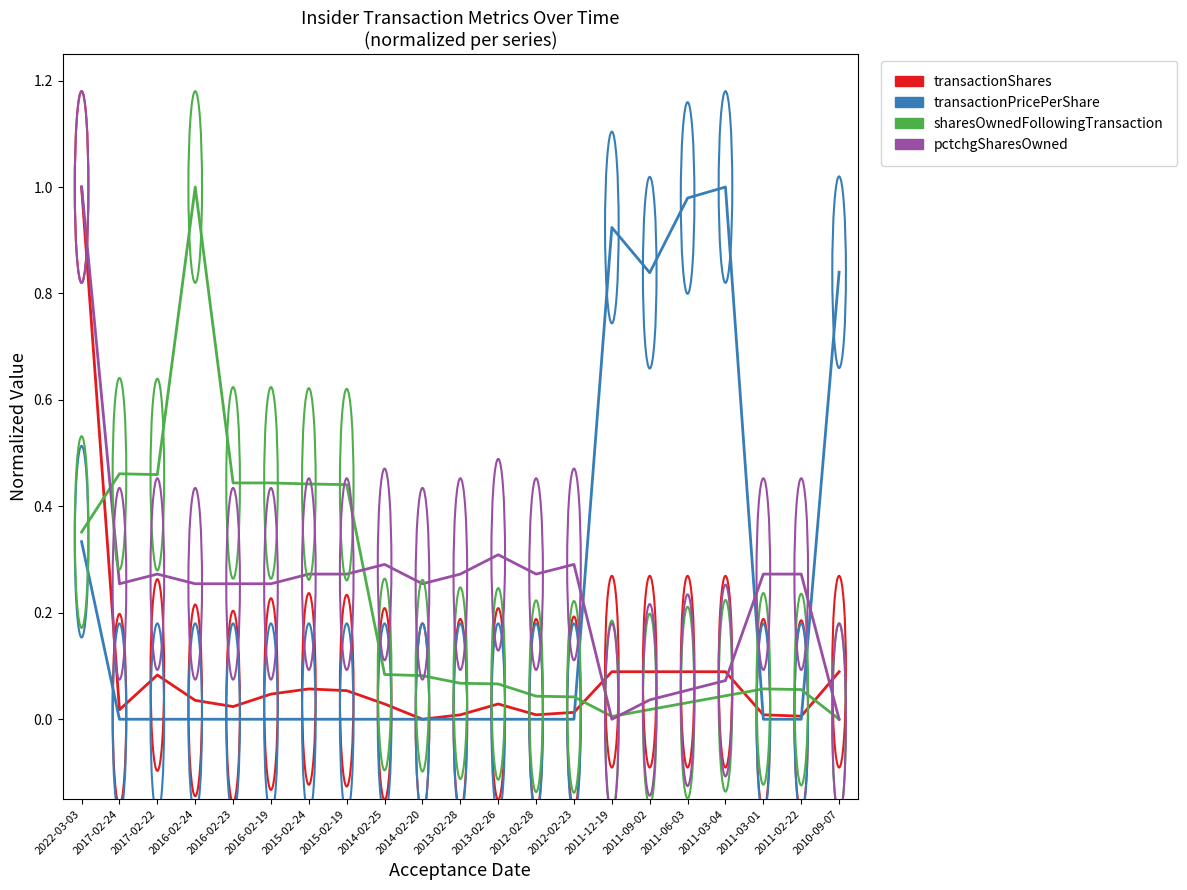

Is the value of pctchgSharesOwned at 2011-02-22 greater than the value of transactionPricePerShare at 2011-09-02?

No